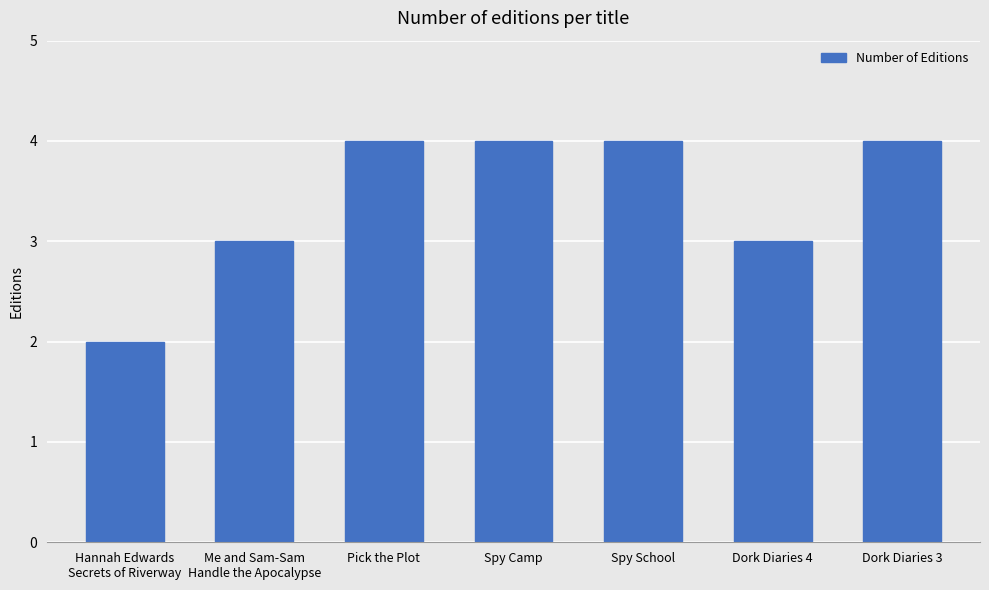

The chart shows a value of 4 at Dork Diaries 3. True or false?

True